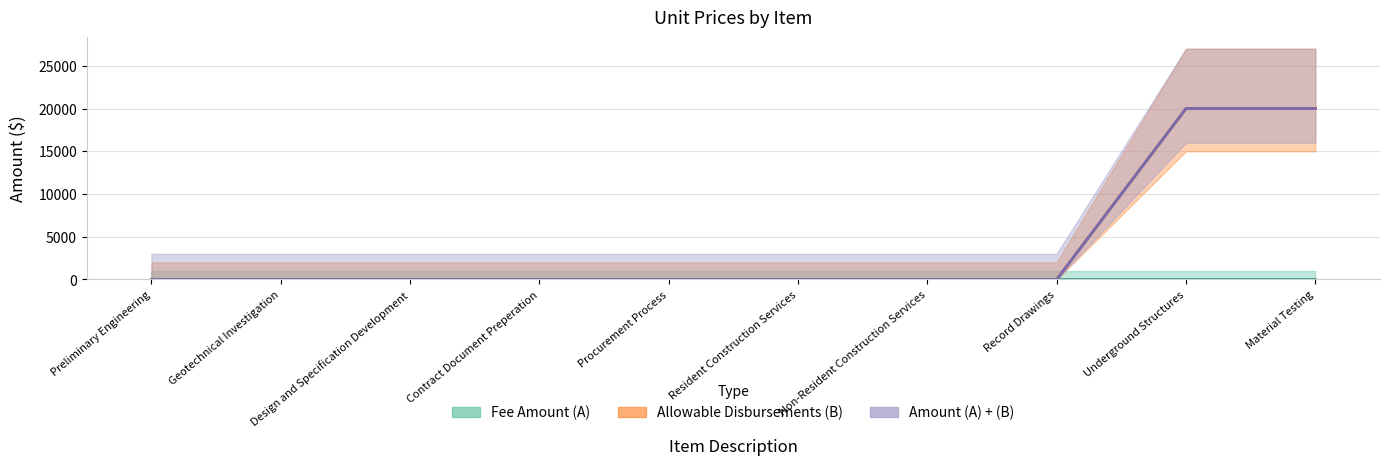

Which series has the widest spread of values?

Allowable Disbursements (B)